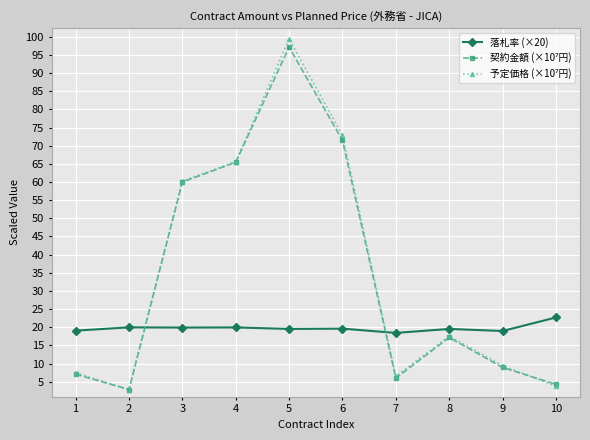

True or false: 落札率 (×20) has more than 0 points higher than both neighbors.

True